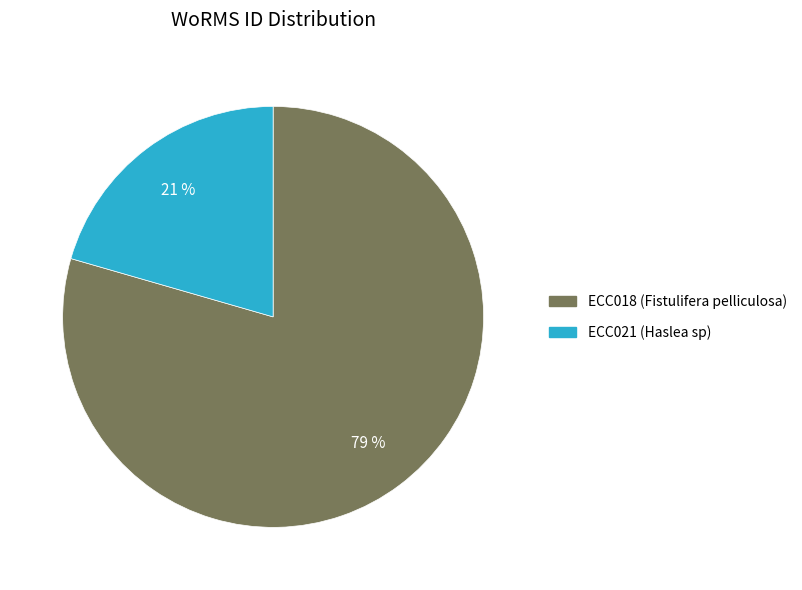

Is there a majority slice in this chart?

Yes